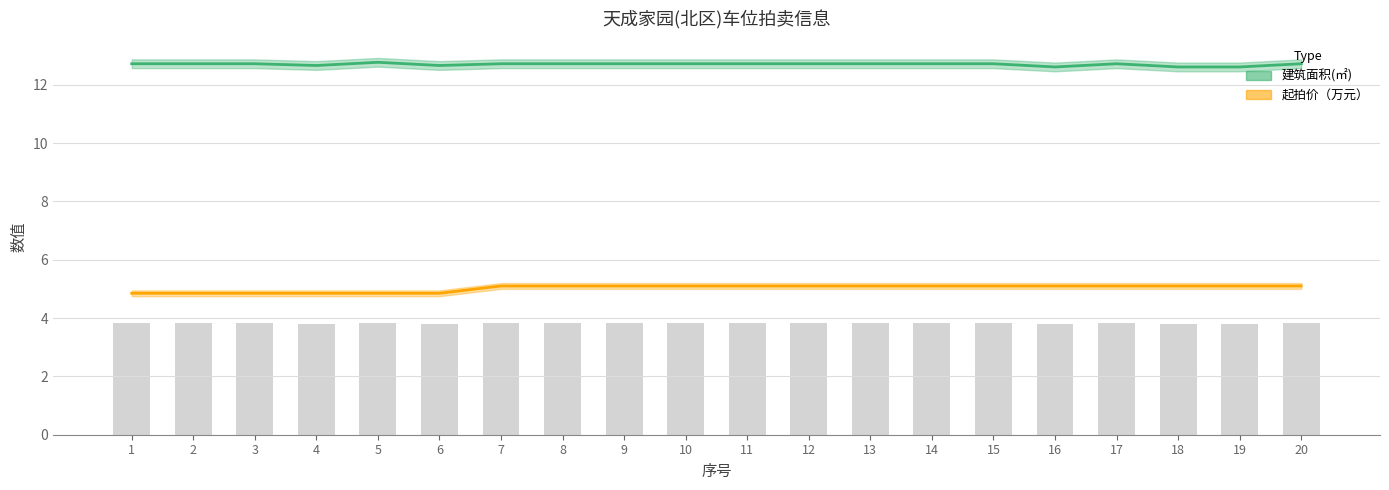

Which series has the widest spread of values?

起拍价（万元）